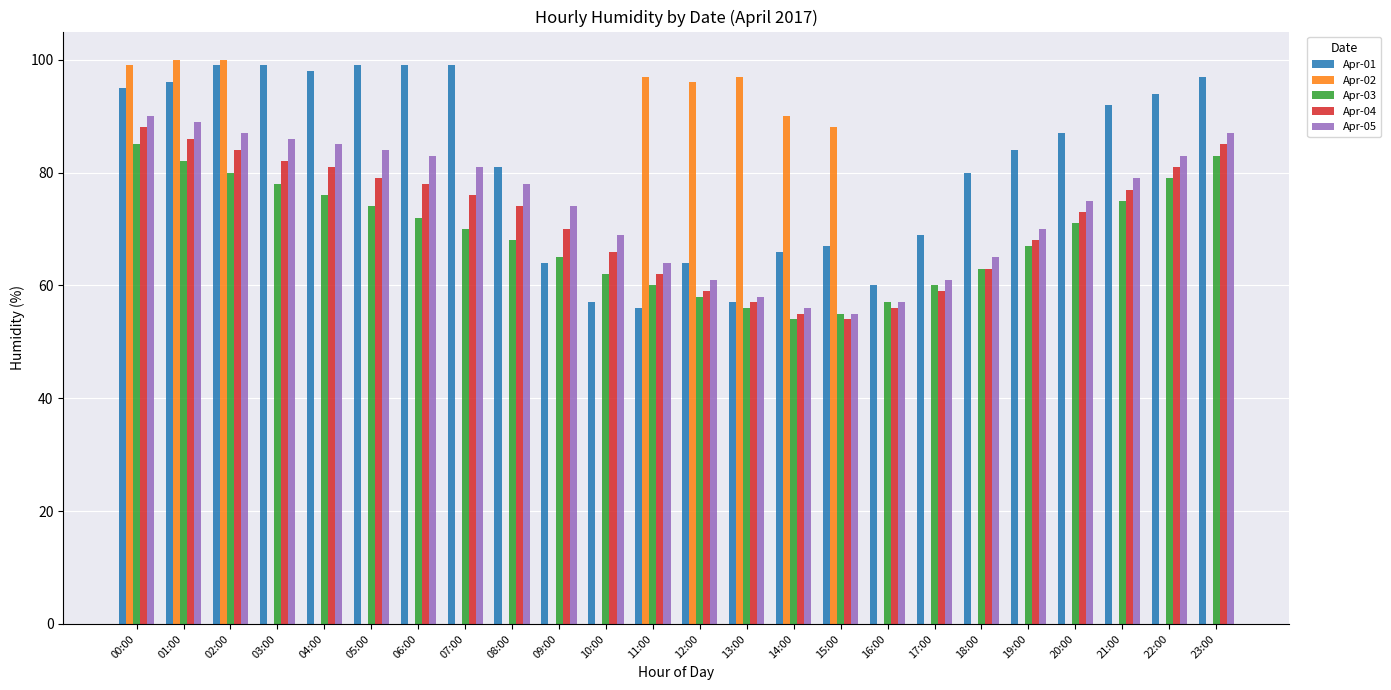

The Apr-05 series shows 64 at 11:00. True or false?

True